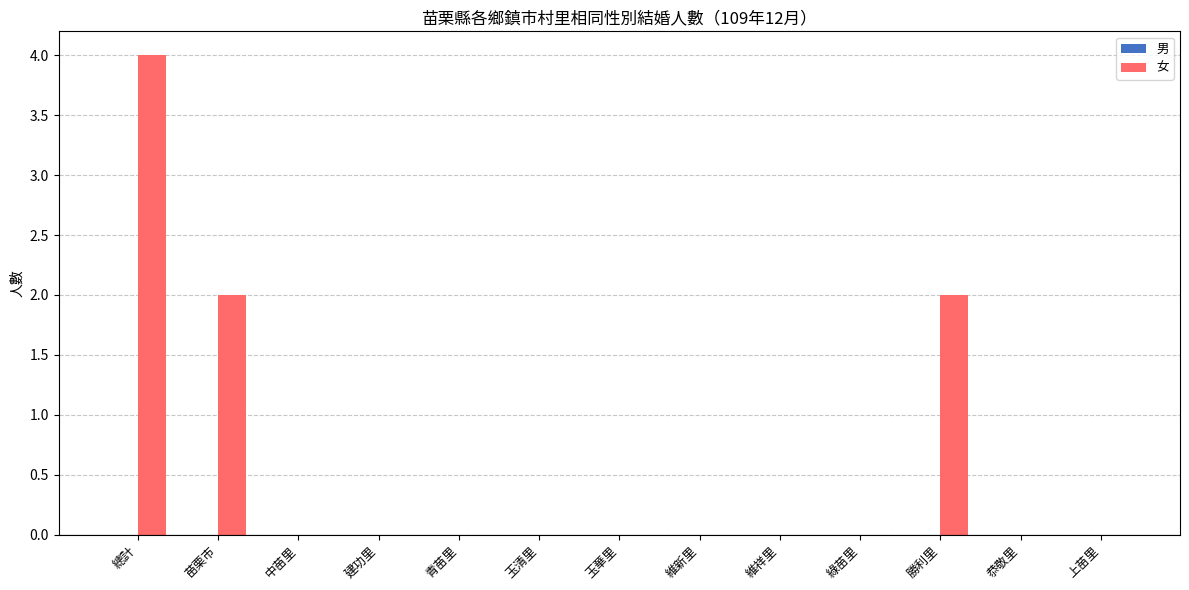

Is it true that the value at 苗栗市 is 3?

False